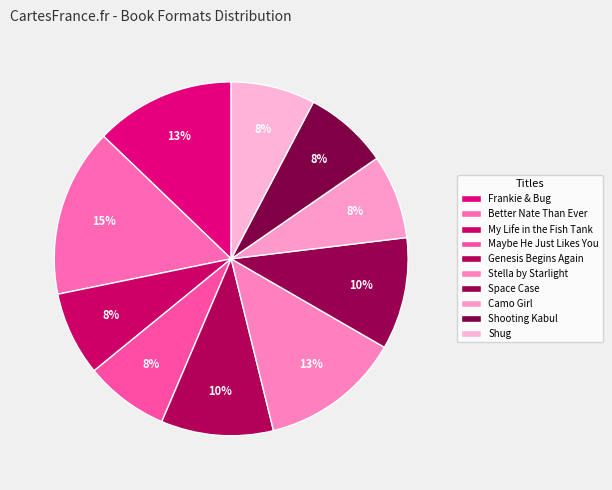

To the nearest percent, what percentage of the pie is Shug?

8%